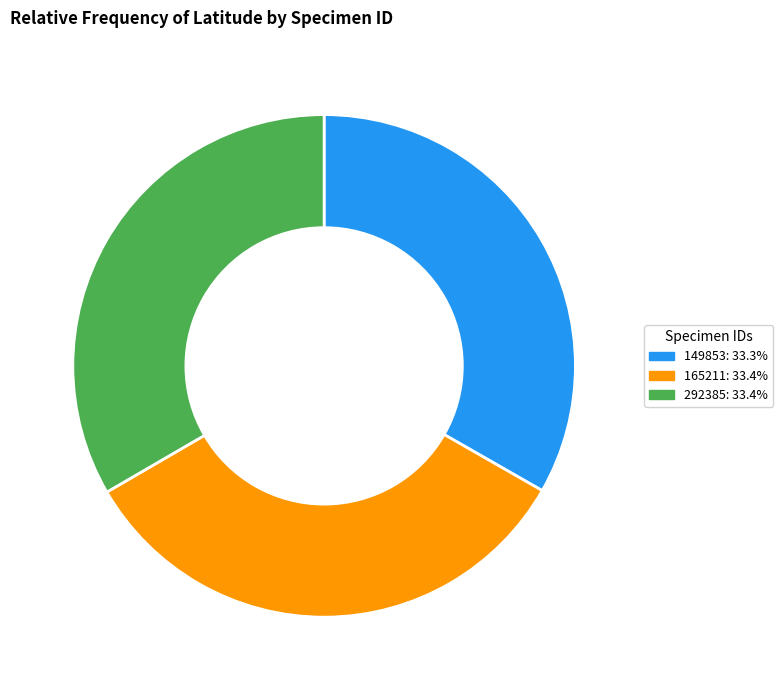

Approximately how many times larger is the value at 149853 compared to 292385?

1.0